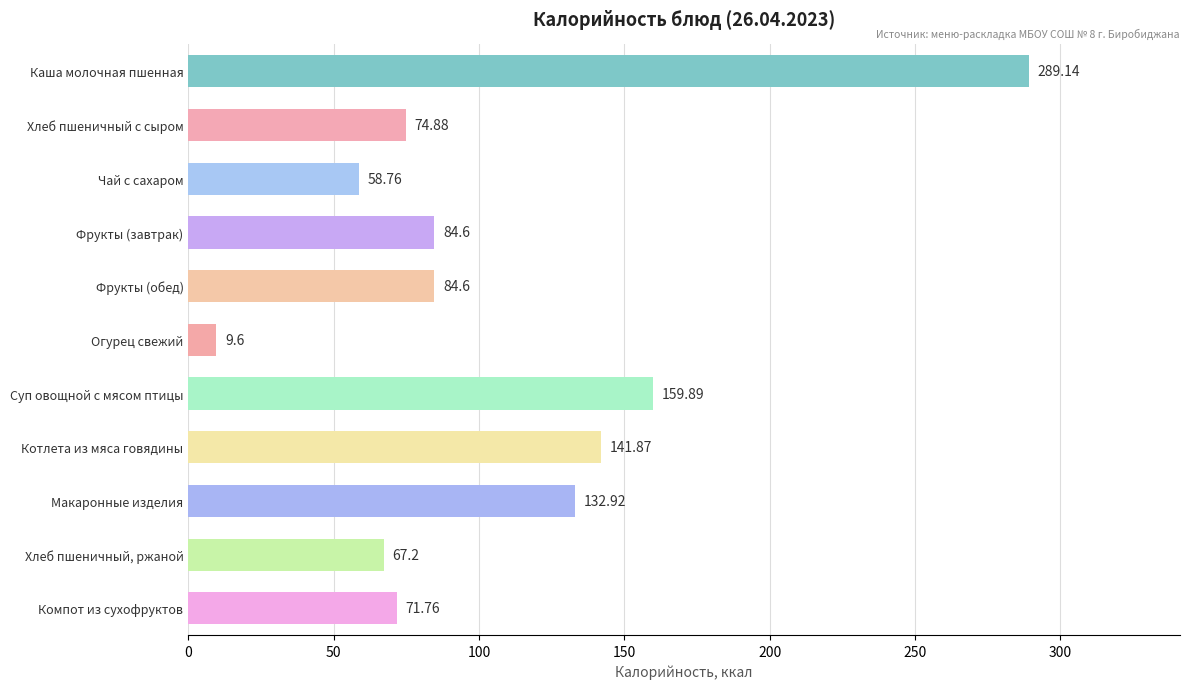

What is the label of the 11th bar from the top?

Компот из сухофруктов